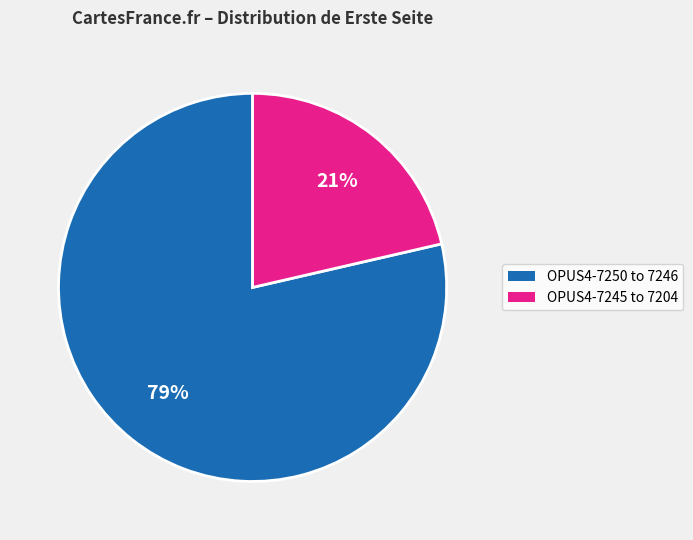

To the nearest percent, what is the average slice percentage?

50%